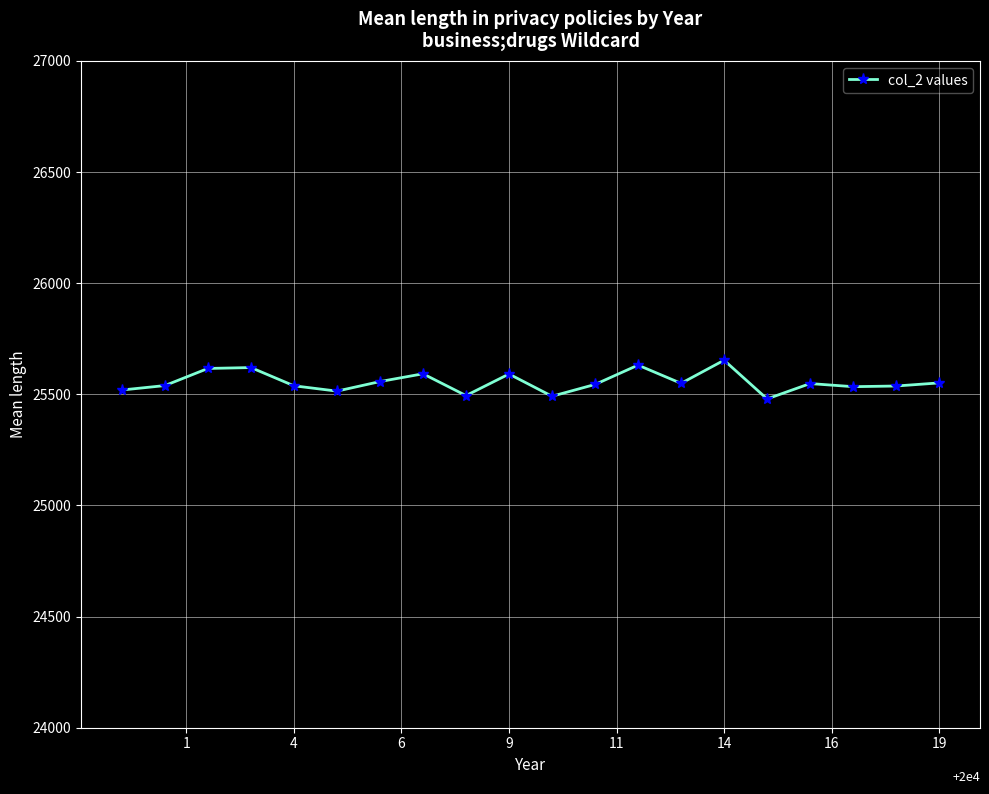

Is this an area chart (filled region under the line)?

No